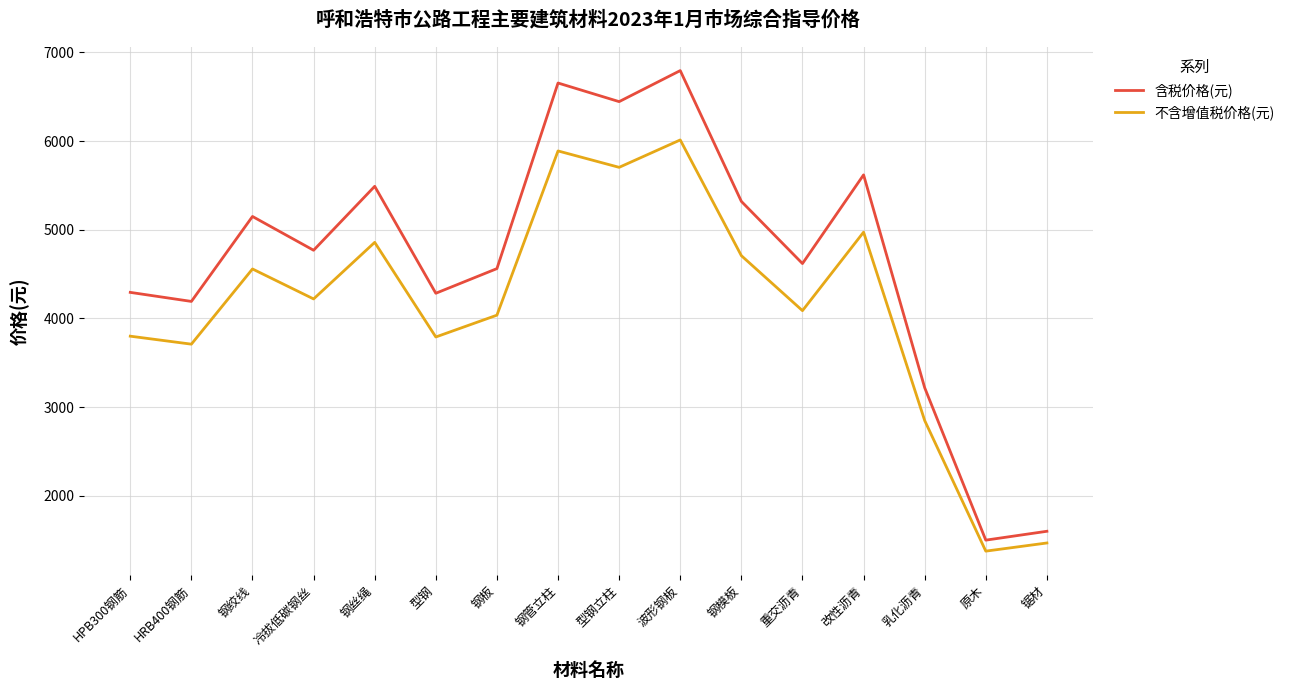

How many lines are shown in the chart?

2